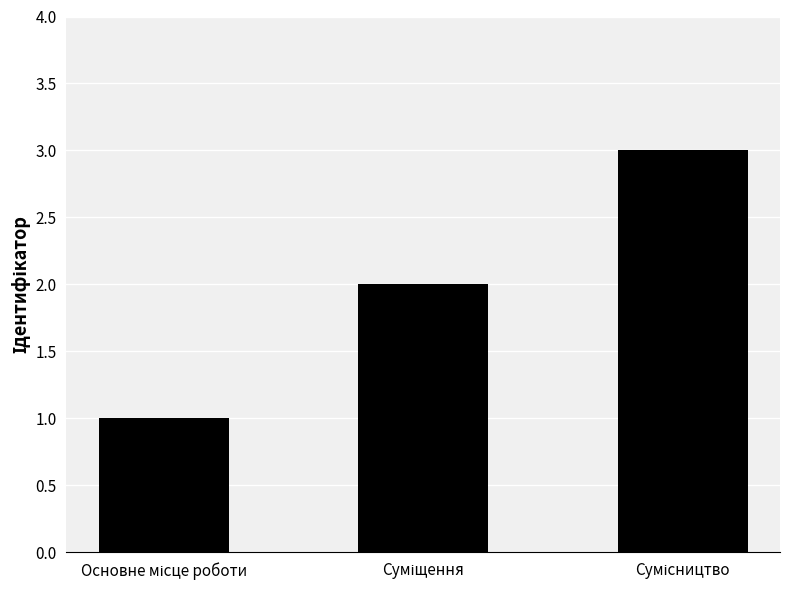

Reading left to right, transcribe all the data shown in this chart.

1	2	3